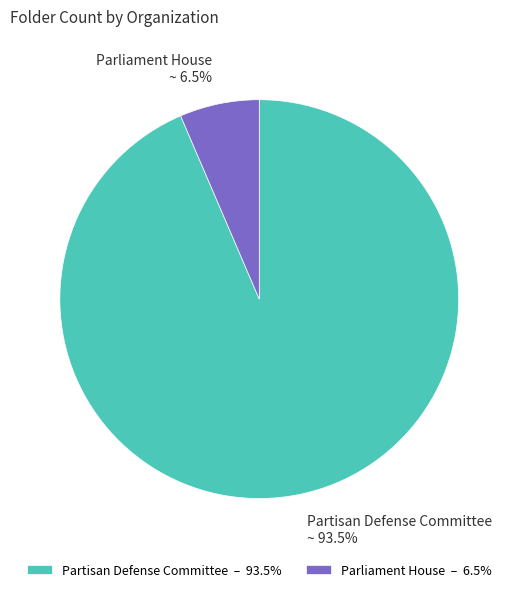

Count the number of slices in the pie.

2